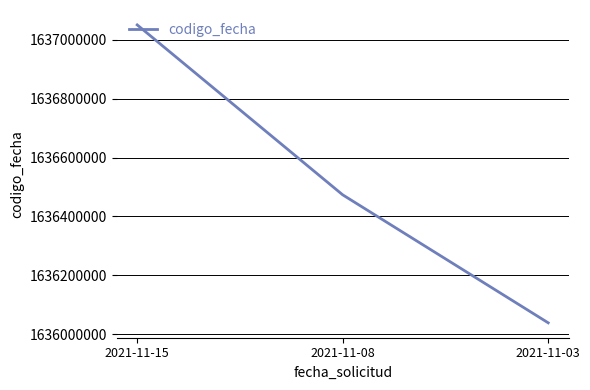

Reading left to right, extract all data points from this chart.

1637050646	1636473455	1636038782